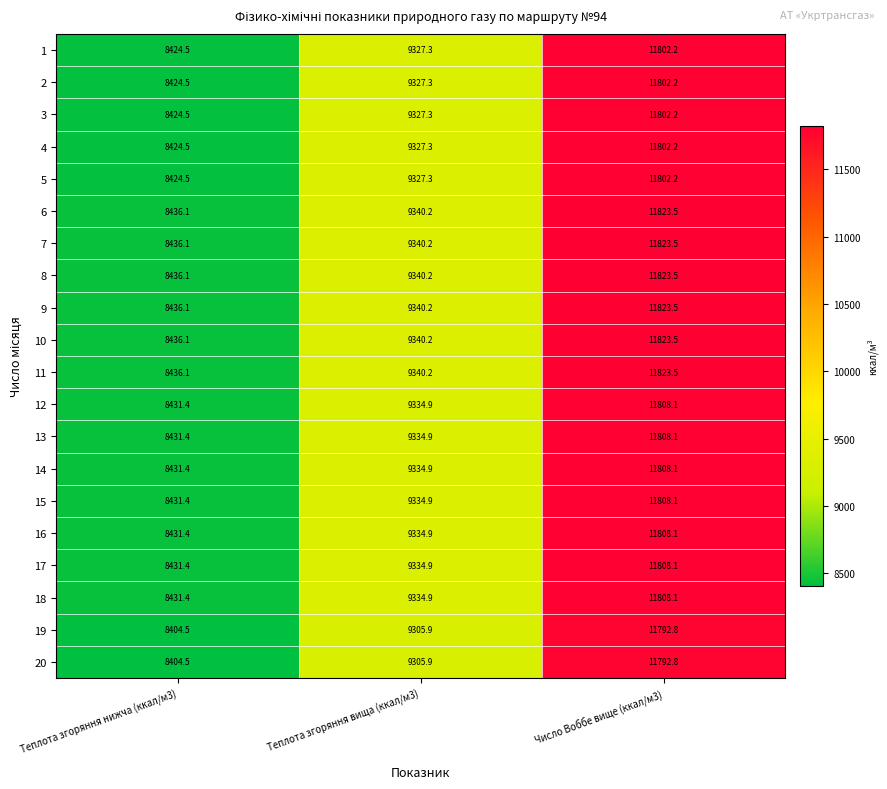

What is the sum of the 19 values at Теплота згоряння нижча (ккал/м3) and Теплота згоряння вища (ккал/м3)?

17710.4